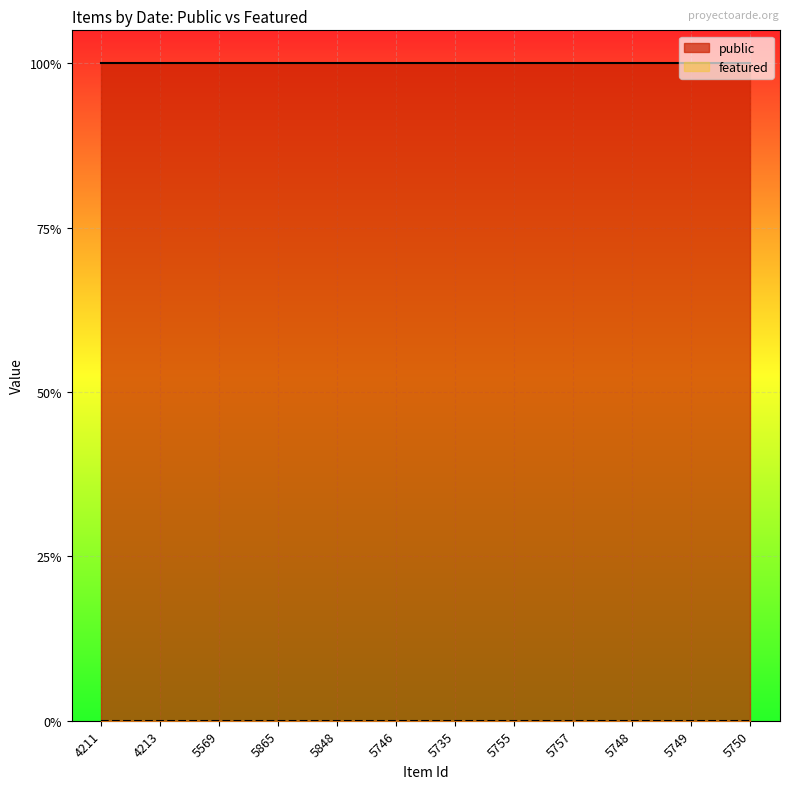

True or false: public and featured intersect in this chart.

False